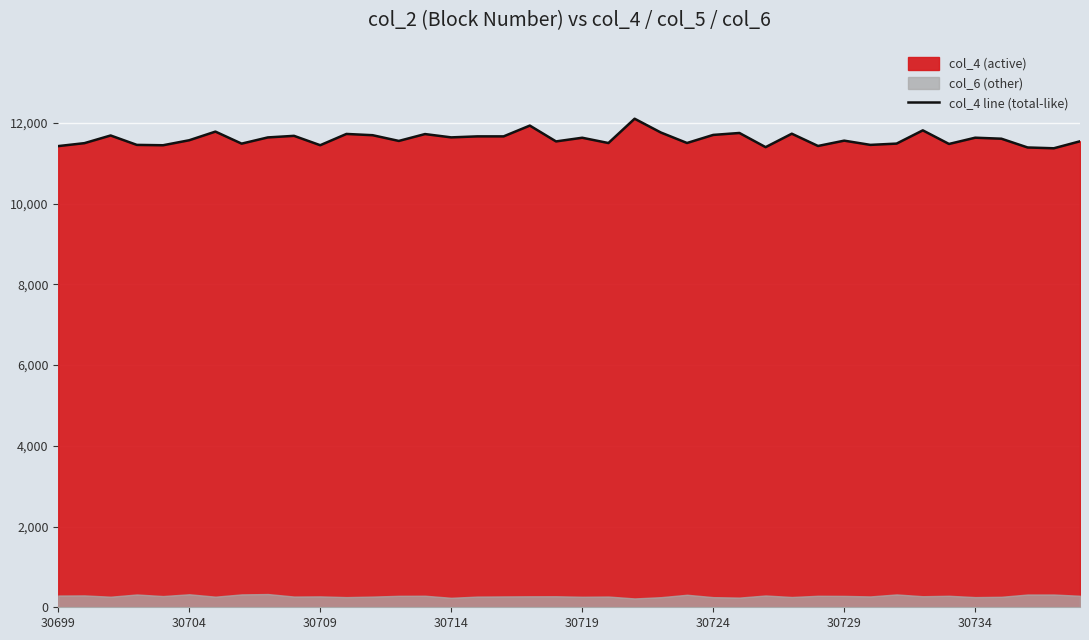

What is the value of the 37th point from the left?

11607